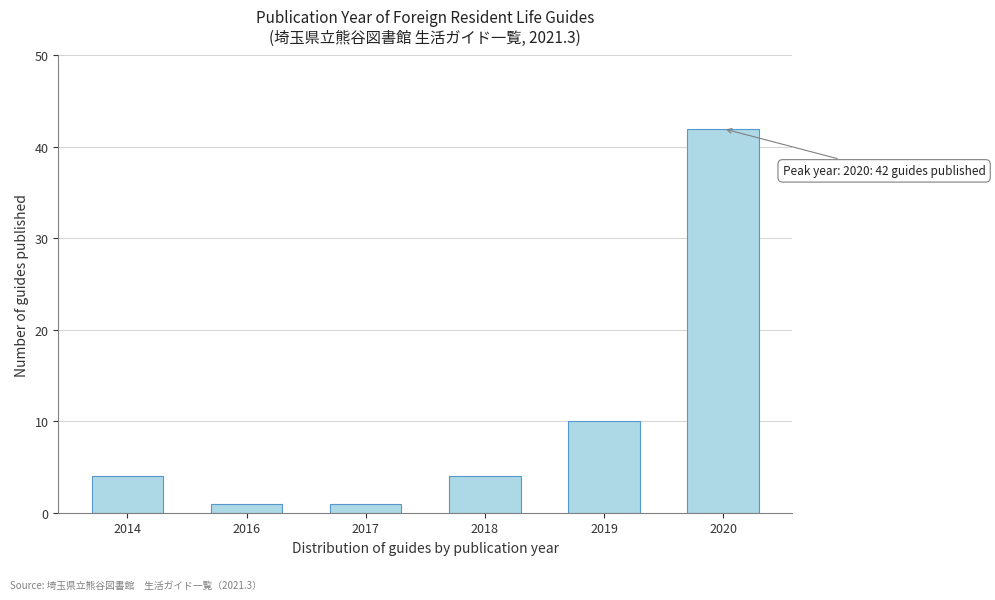

Reading left to right, list all the values displayed in this chart.

2014=4	2016=1	2017=1	2018=4	2019=10	2020=42